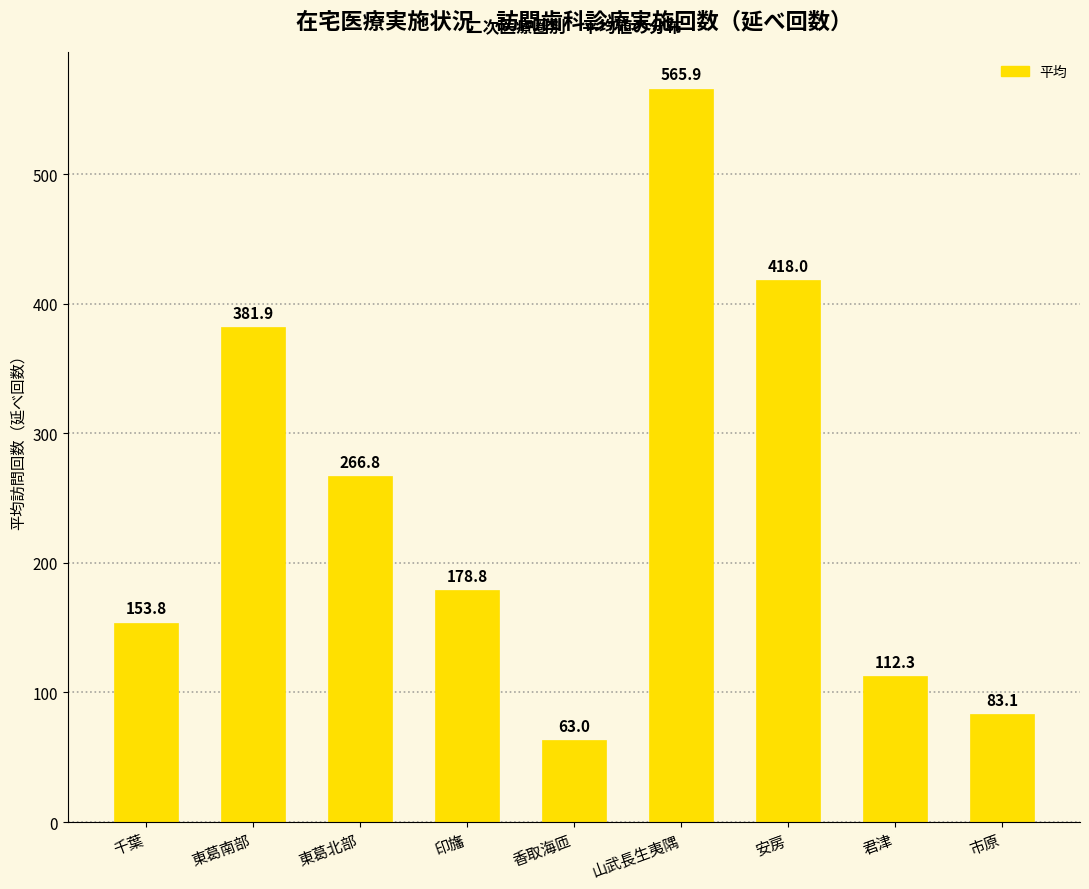

Reading right to left, list all the values displayed in this chart.

83.1	112.3	418.0	565.9	63.0	178.8	266.8	381.9	153.8